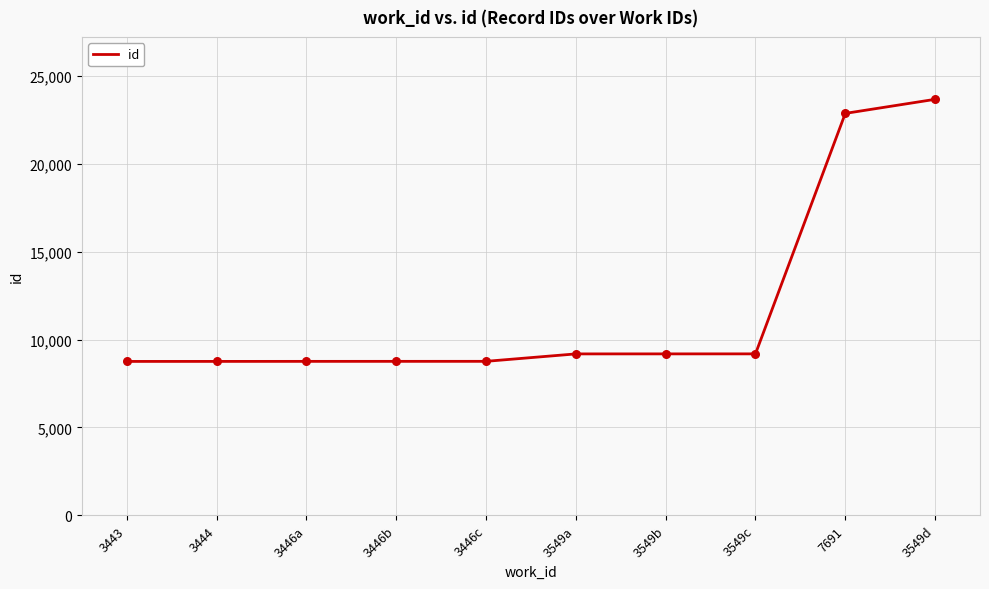

Approximately how many times larger is the value at 3446c compared to 3549a?

1.0